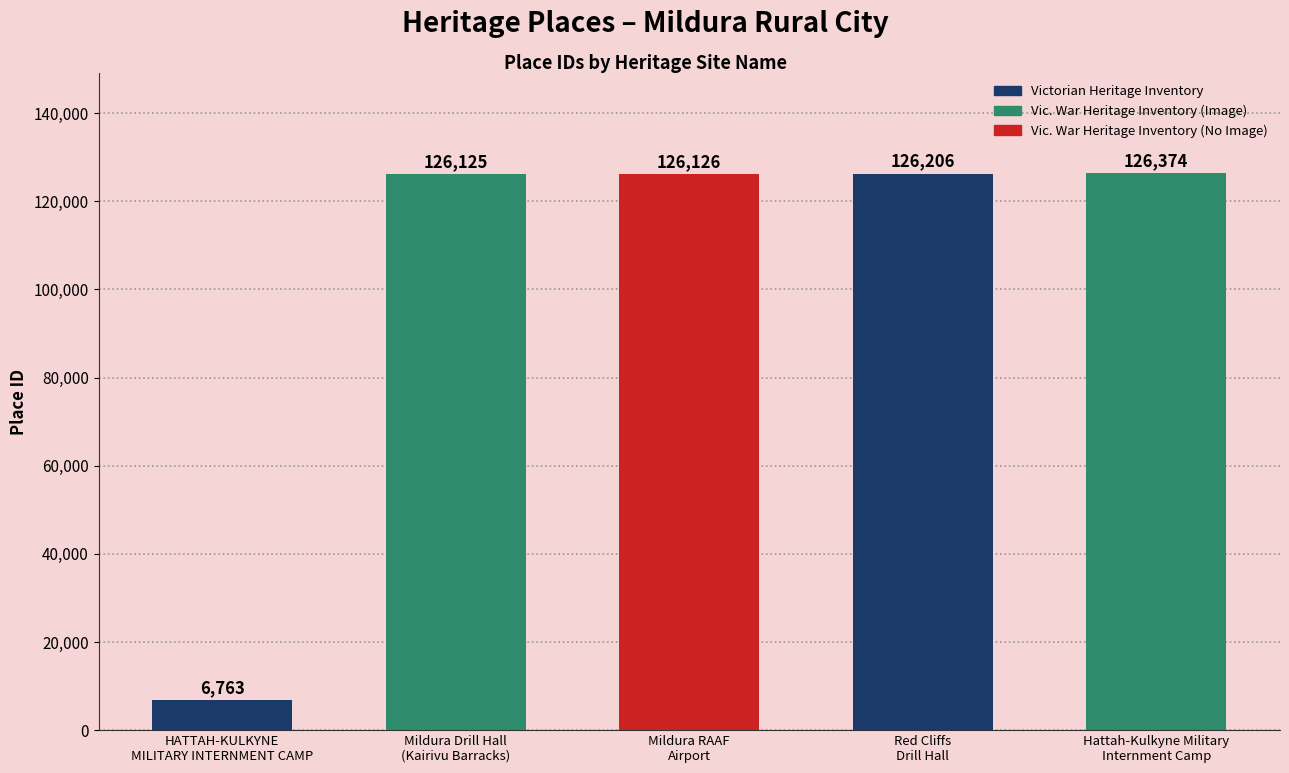

Rank the categories by value from highest to lowest.

Hattah-Kulkyne Military
Internment Camp, Red Cliffs
Drill Hall, Mildura RAAF
Airport, Mildura Drill Hall
(Kairivu Barracks), HATTAH-KULKYNE
MILITARY INTERNMENT CAMP